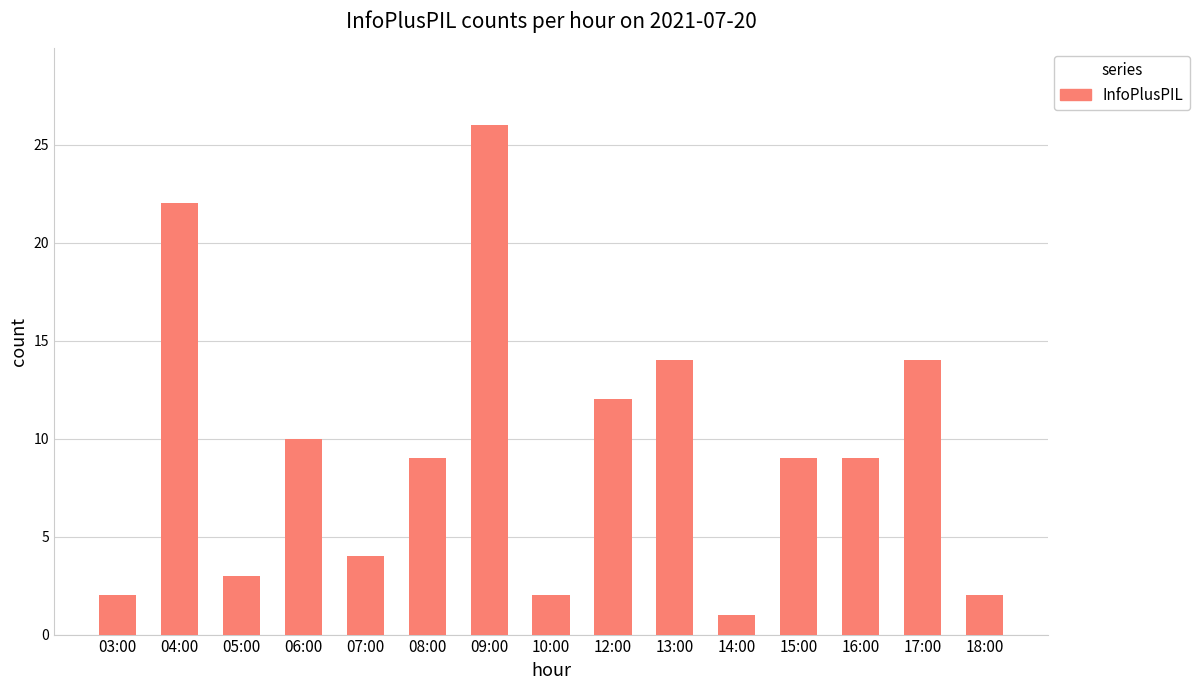

Are the bars horizontal?

No